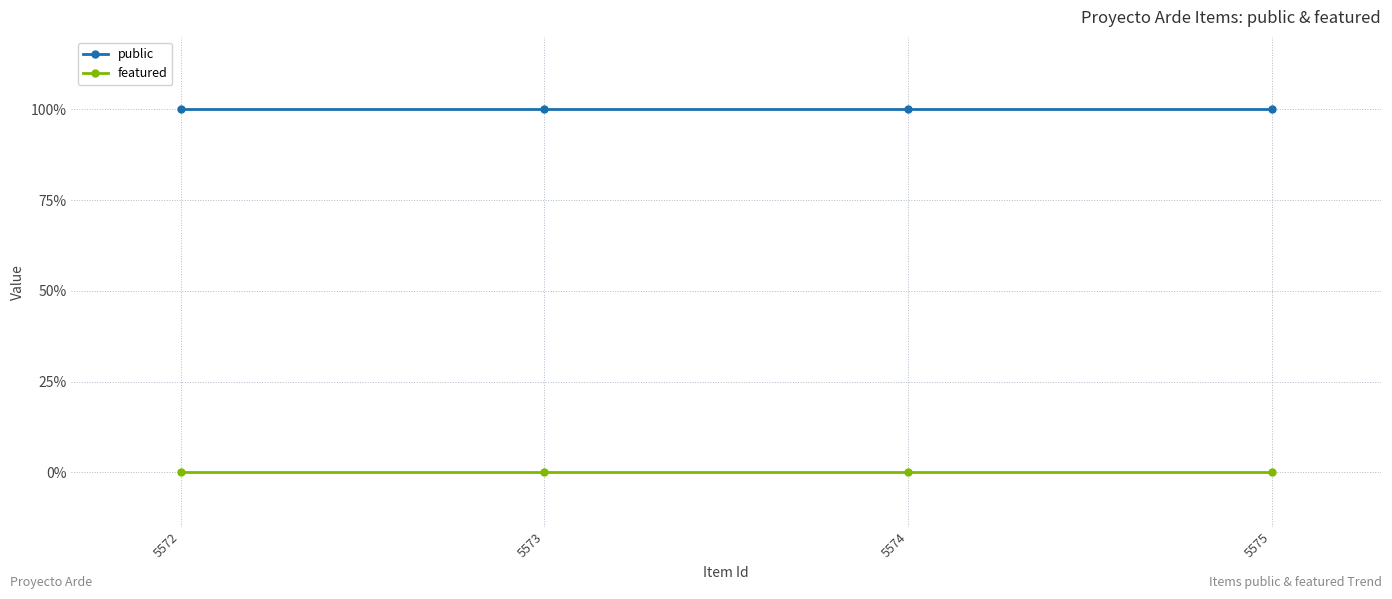

True or false: public and featured intersect in this chart.

False